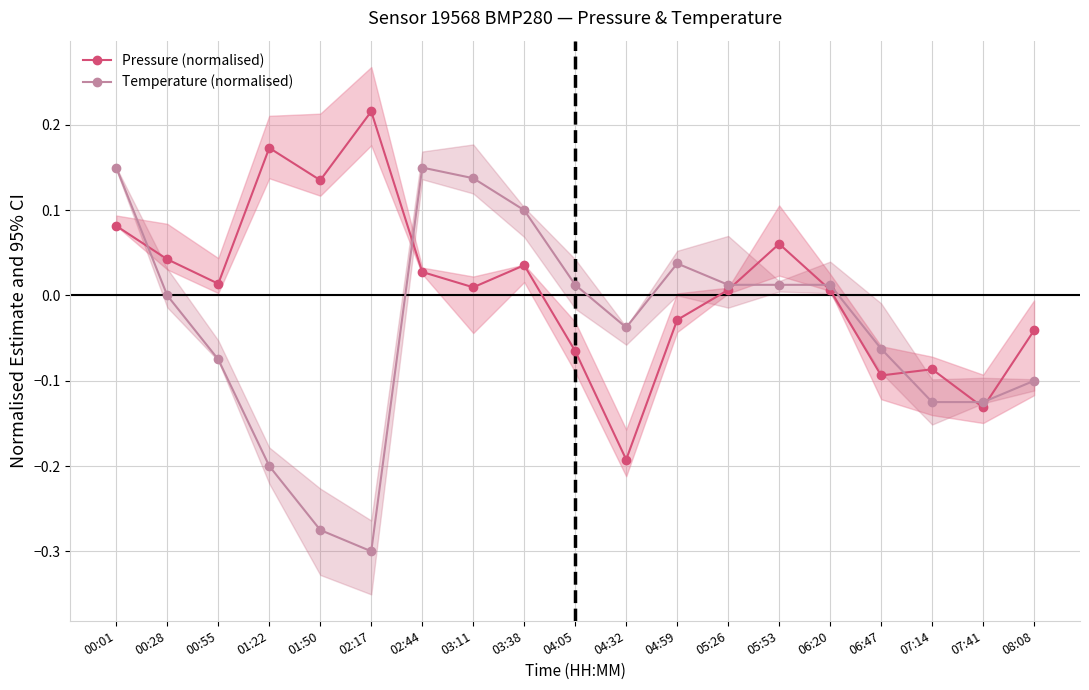

In Pressure (normalised), how many points are higher than both neighbors (excluding endpoints)?

5